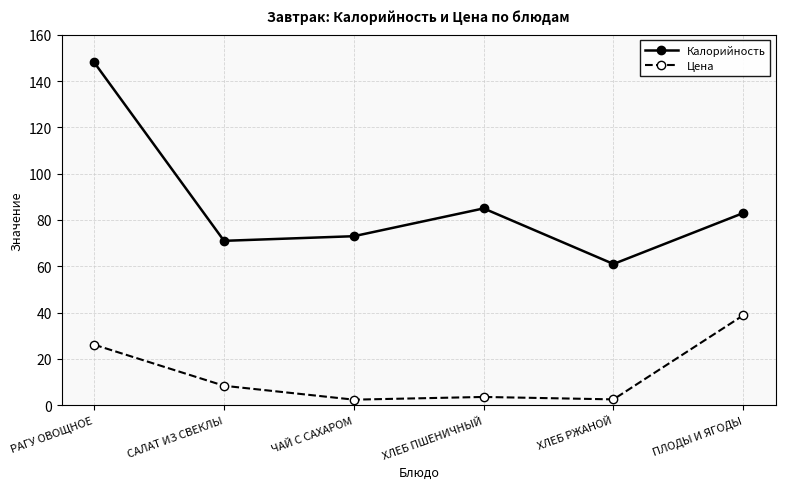

At which category does the chart reach its peak across all series?

РАГУ ОВОЩНОЕ